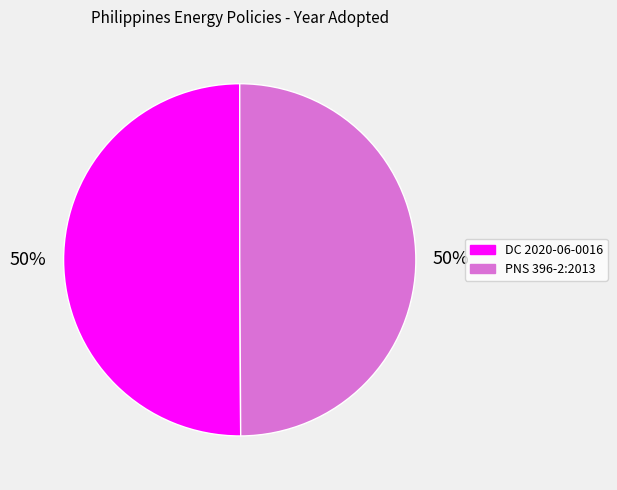

How many slices are in this pie chart?

2